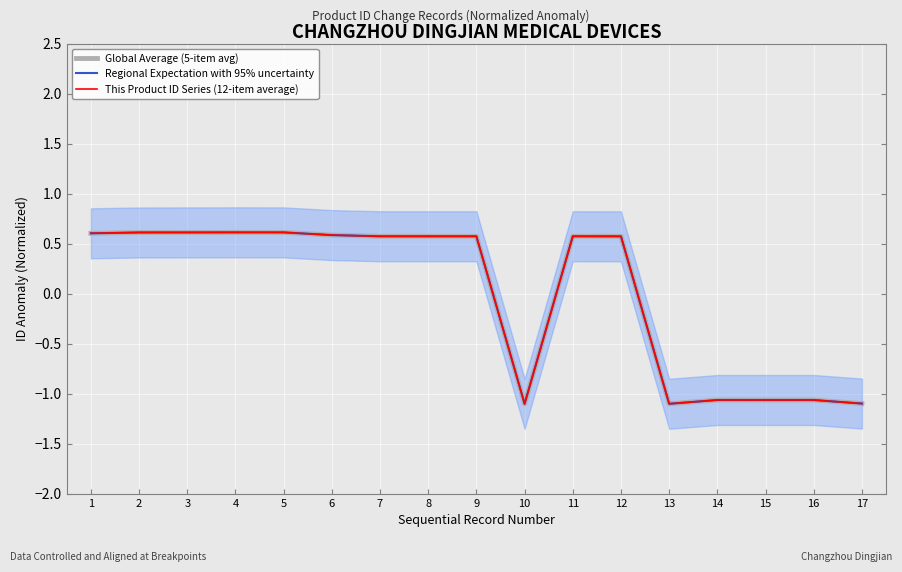

List the series in order of their overall mean, lowest first.

This Product ID Series (12-item average), Global Average (5-item avg), Regional Expectation with 95% uncertainty